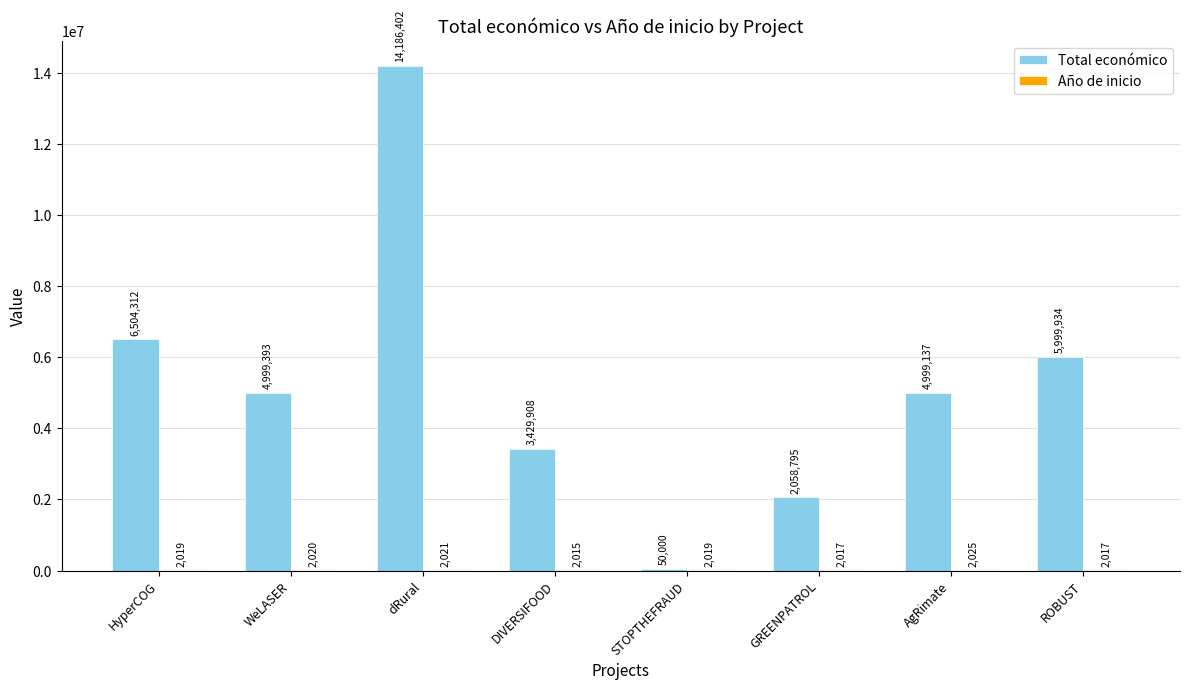

What is the spread (max minus min) of values at DIVERSIFOOD?

3427893